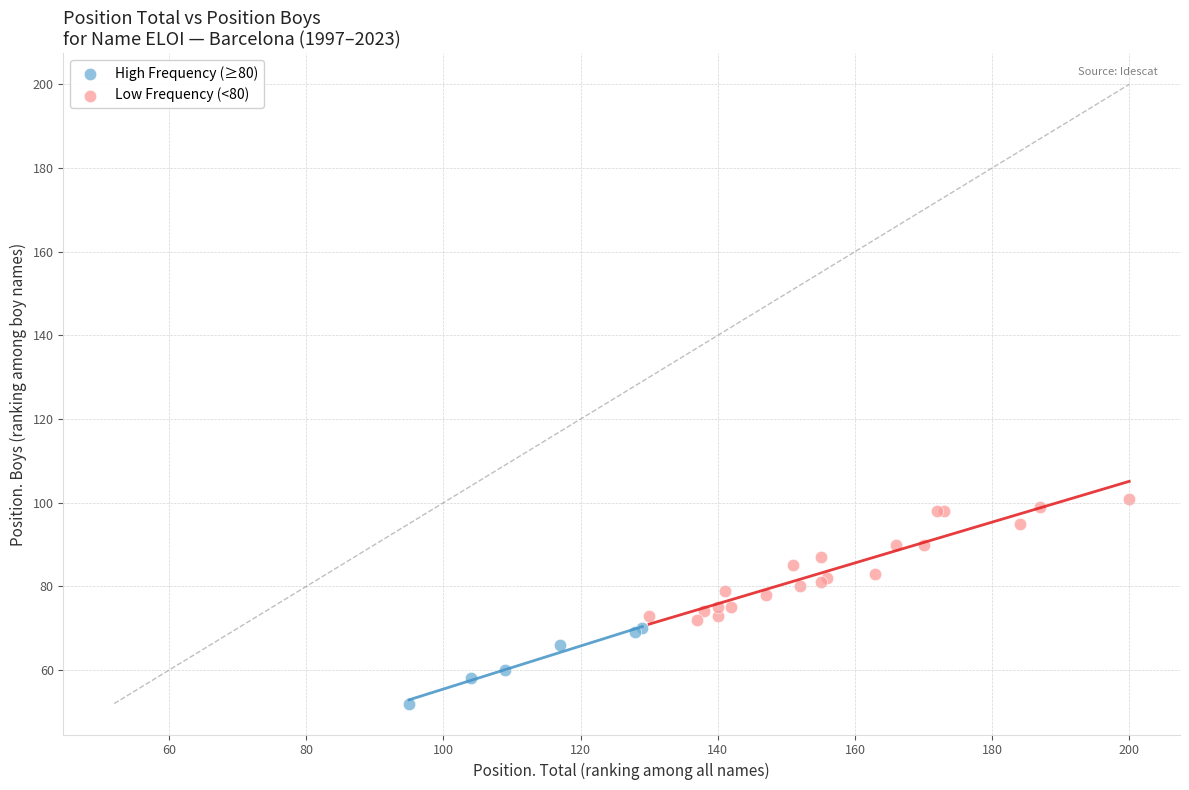

Which series contains the highest Y value?

Low Frequency (<80)